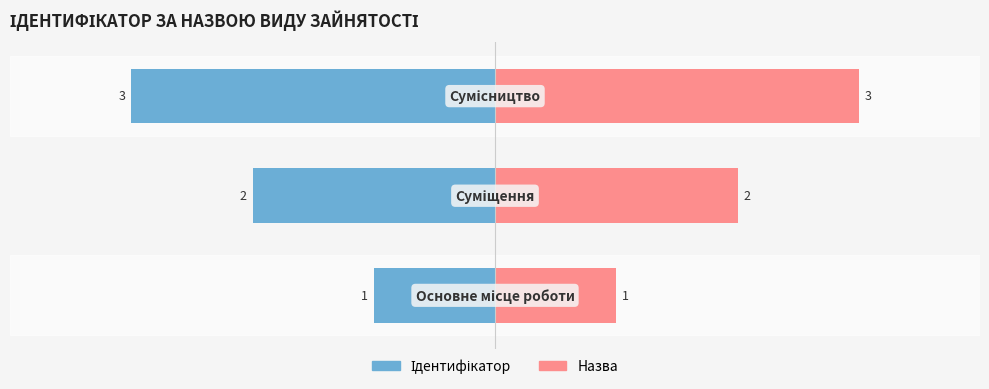

What is the average value of the Назва series?

2